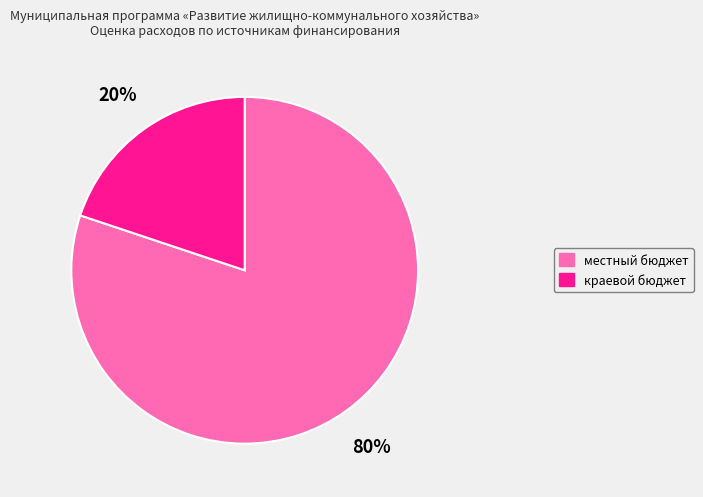

To the nearest percent, what is the average slice percentage?

50%